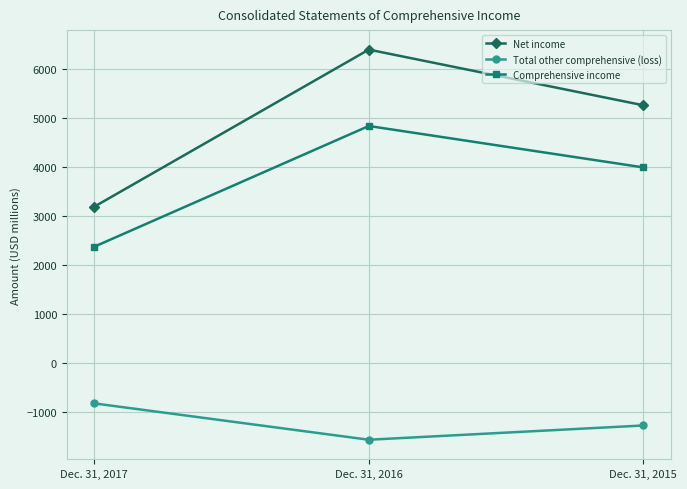

True or false: Net income has a value of 2787 at Dec. 31, 2015.

False